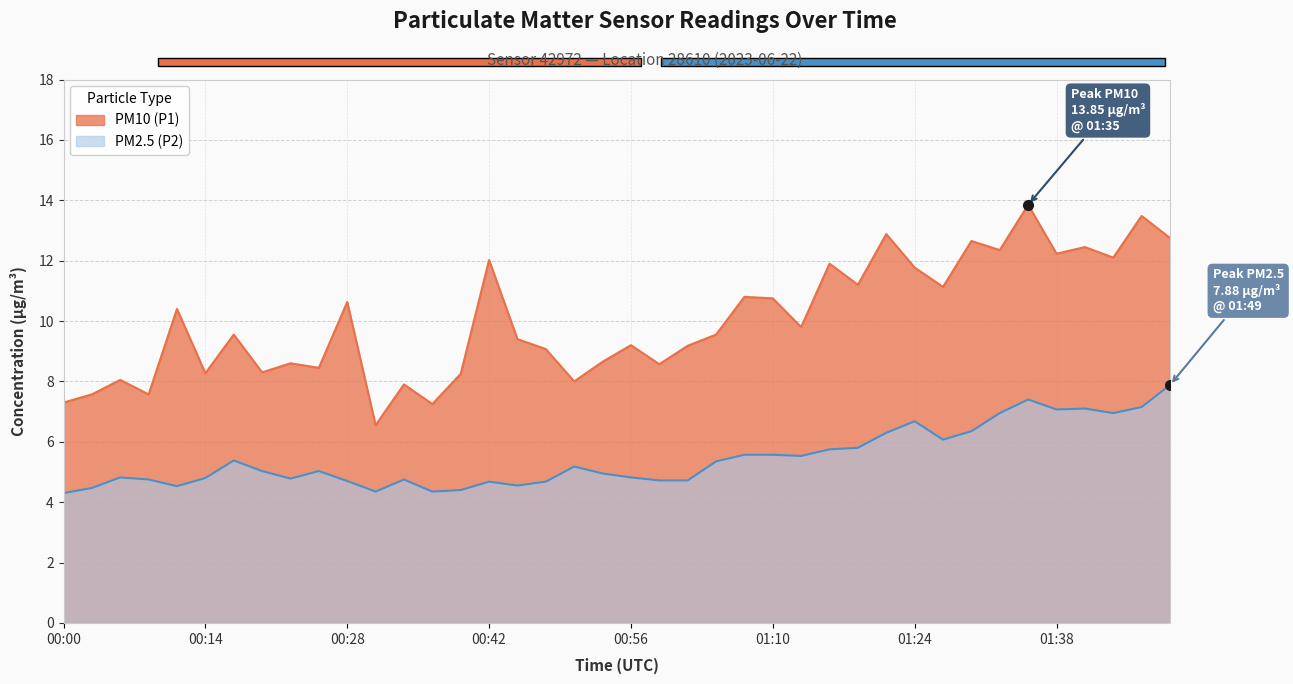

What is the label of the 33rd point from the left?

01:30